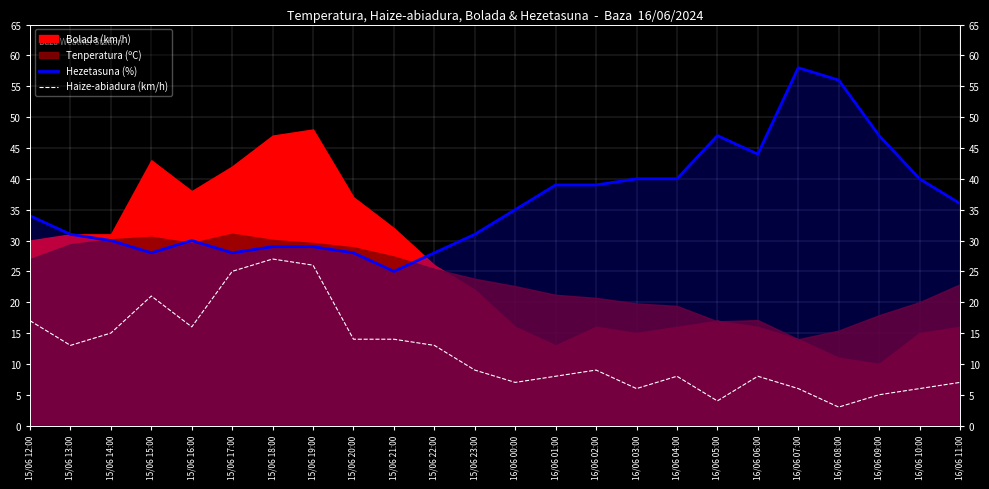

What is the lowest value of the Haize-abiadura (km/h) series?

3